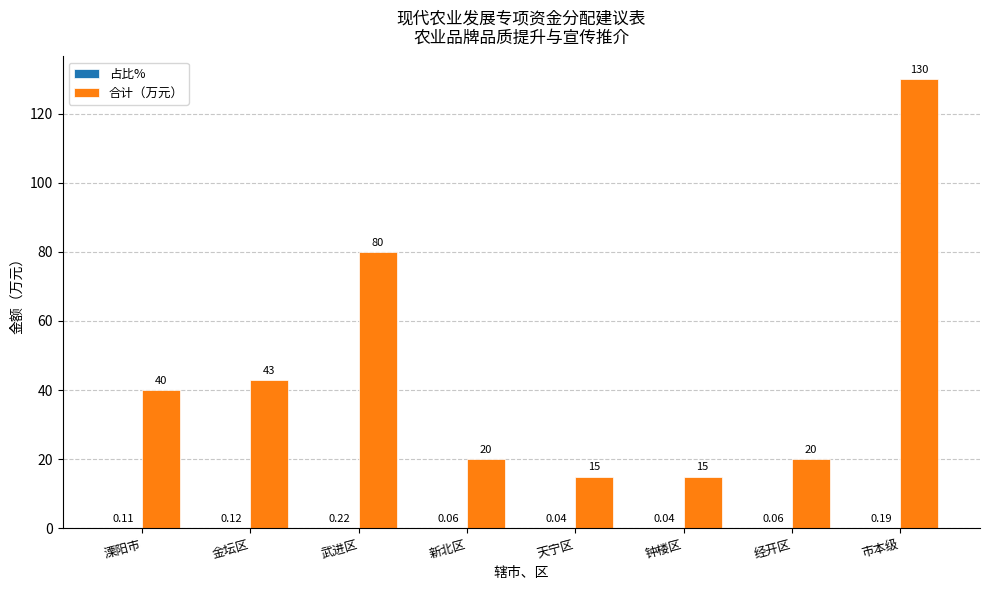

Which series has the largest total across all categories?

合计（万元）